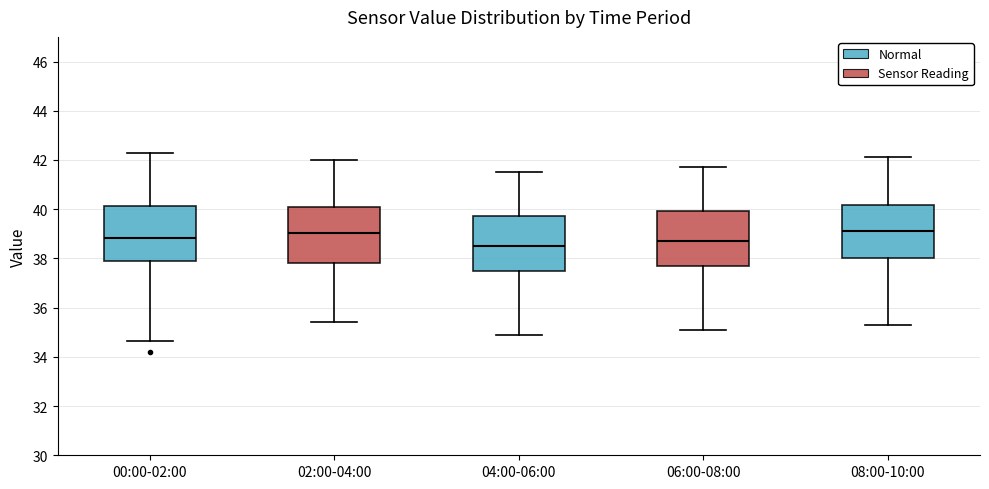

Where does the upper whisker of the box for 02:00-04:00 end on the y-axis? The values are not printed on the chart, so give them approximately, as read against the axis.

42.0